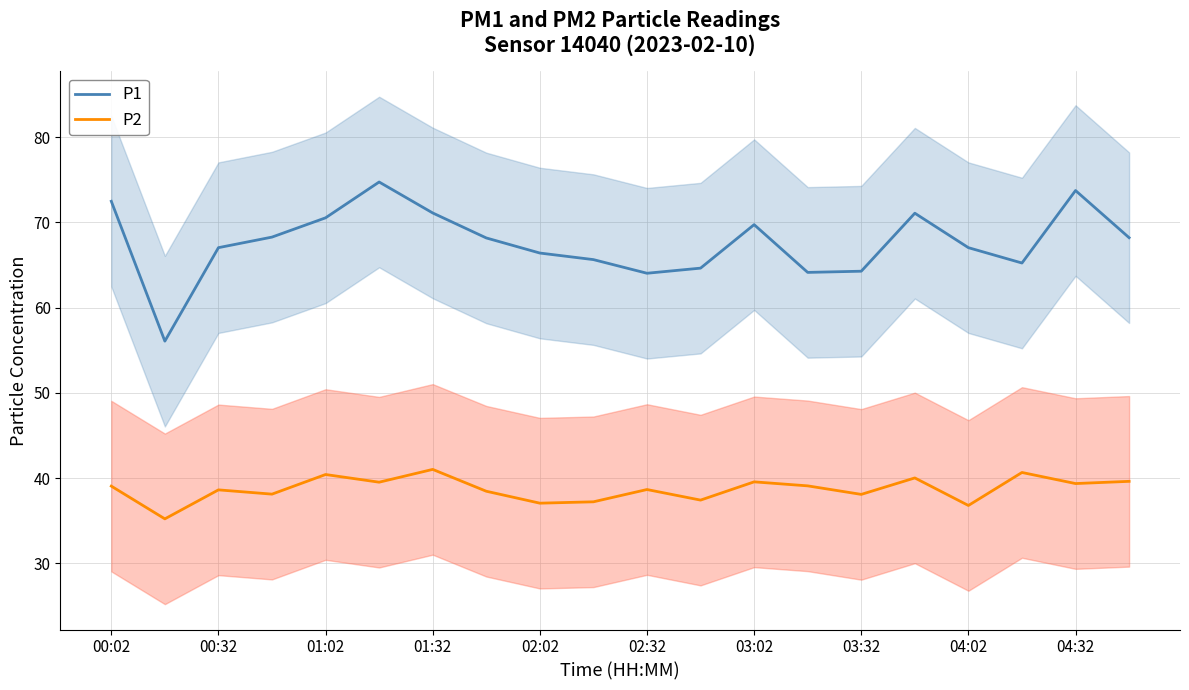

Read the P1 value at 02:32.

64.0